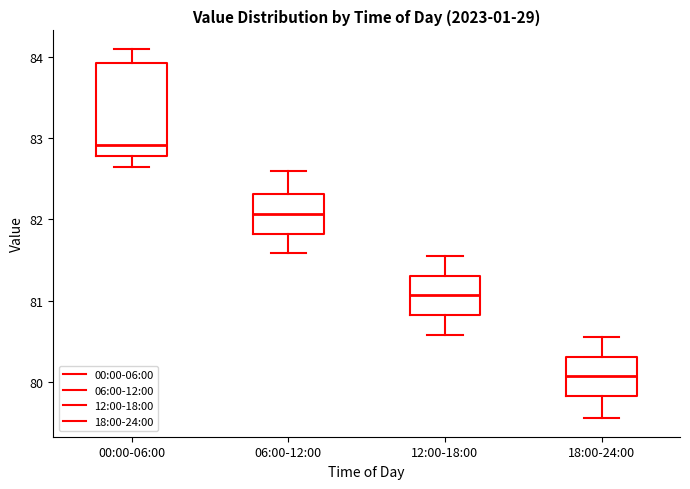

Where does the lower whisker of the box for 12:00-18:00 end on the y-axis? The values are not printed on the chart, so give them approximately, as read against the axis.

80.6